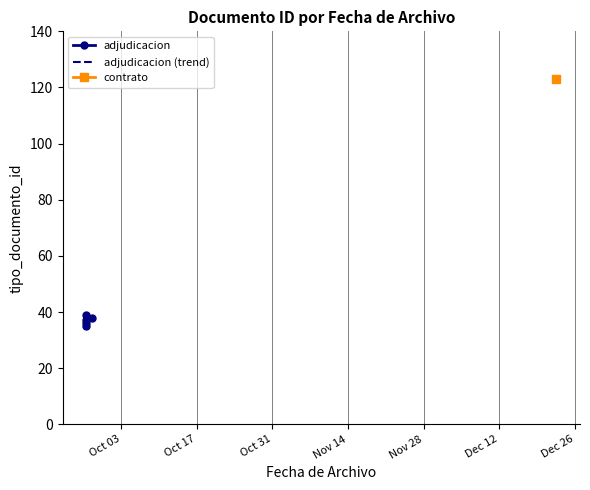

How many adjudicacion values are between 36 and 38?

3